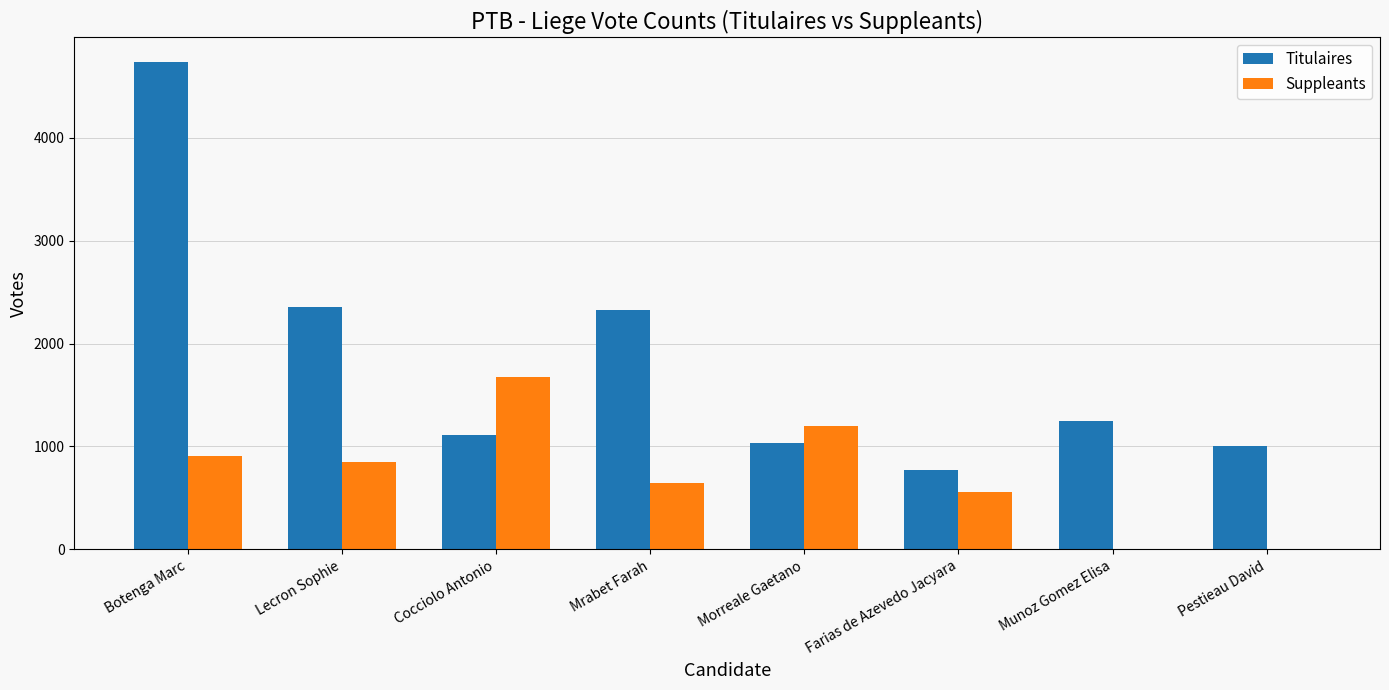

What is the sum of all Suppleants values?

5823